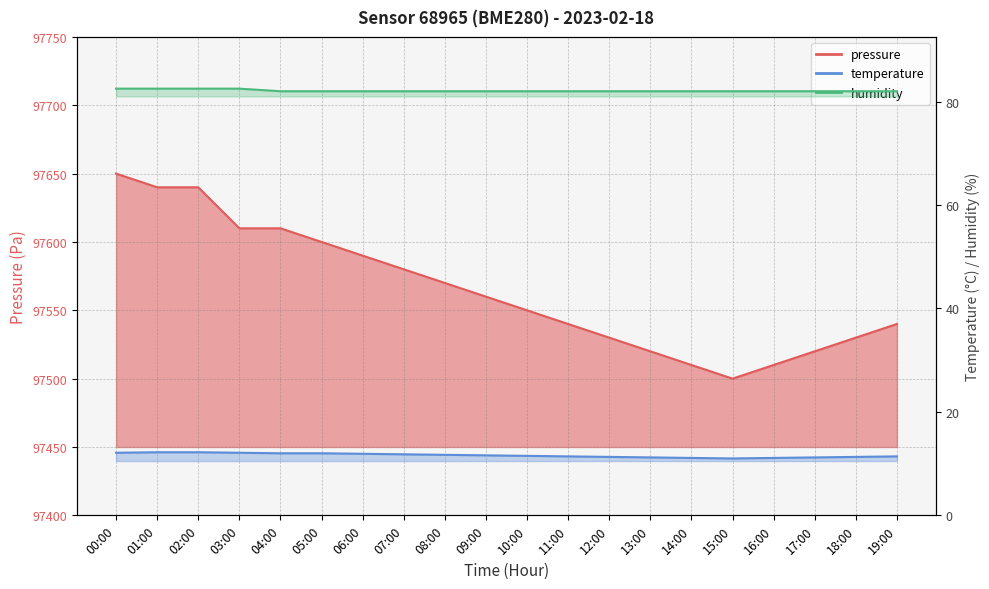

Reading right to left, extract all data points from this chart.

pressure: 19:00=97540.0	18:00=97530.0	17:00=97520.0	16:00=97510.0	15:00=97500.0	14:00=97510.0	13:00=97520.0	12:00=97530.0	11:00=97540.0	10:00=97550.0	09:00=97560.0	08:00=97570.0	07:00=97580.0	06:00=97590.0	05:00=97600.0	04:00=97610.0	03:00=97610.0	02:00=97640.0	01:00=97640.0	00:00=97650.0
temperature: 19:00=11.4	18:00=11.3	17:00=11.2	16:00=11.1	15:00=11.0	14:00=11.1	13:00=11.2	12:00=11.3	11:00=11.4	10:00=11.5	09:00=11.6	08:00=11.7	07:00=11.8	06:00=11.9	05:00=12.0	04:00=12.0	03:00=12.1	02:00=12.2	01:00=12.2	00:00=12.1
humidity: 19:00=82.0	18:00=82.0	17:00=82.0	16:00=82.0	15:00=82.0	14:00=82.0	13:00=82.0	12:00=82.0	11:00=82.0	10:00=82.0	09:00=82.0	08:00=82.0	07:00=82.0	06:00=82.0	05:00=82.0	04:00=82.0	03:00=82.5	02:00=82.5	01:00=82.5	00:00=82.5